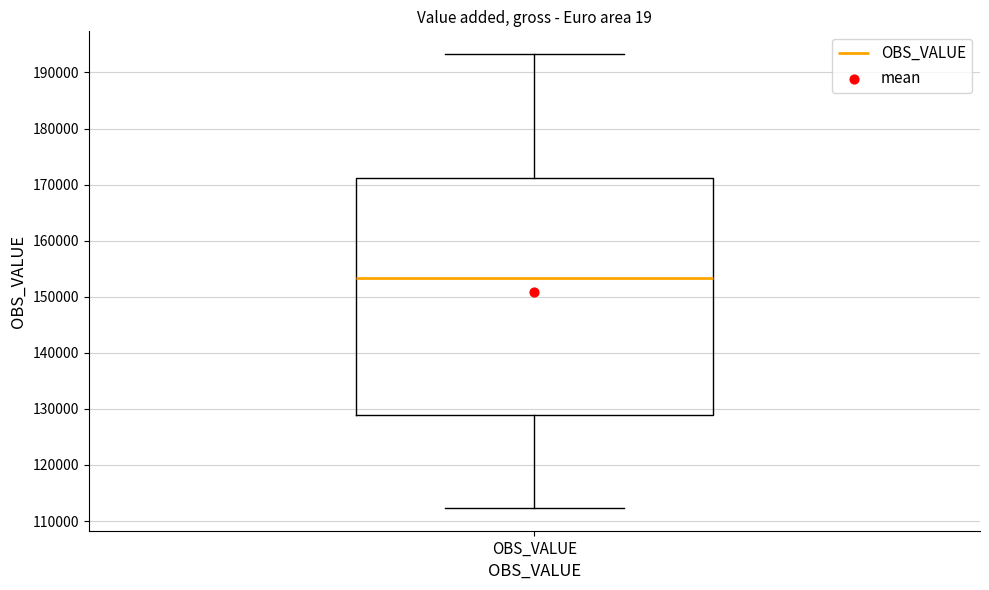

Transcribe this box plot: give where the median line is, the range the box spans, and where the two whiskers end, as read against the y-axis. The values are not printed on the chart, so give them approximately, as read against the axis.

median 153000, box 129000 to 171000, whiskers 112000 to 193000